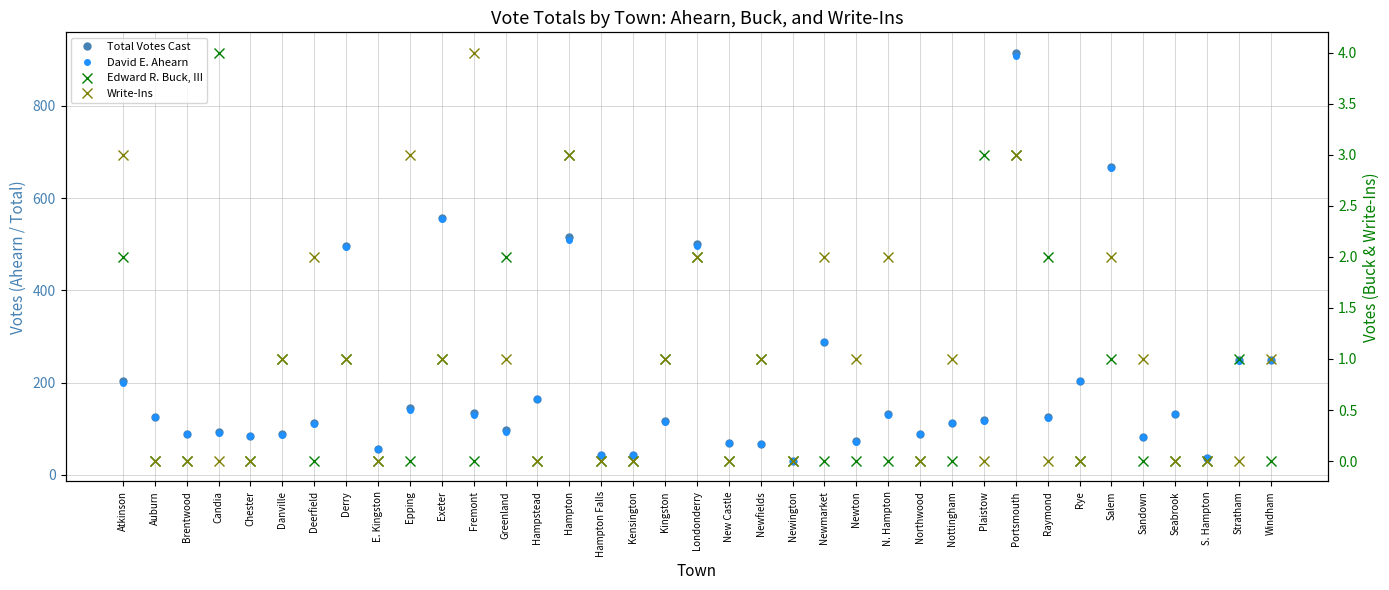

True or false: David E. Ahearn and Write-Ins cross at least once.

False